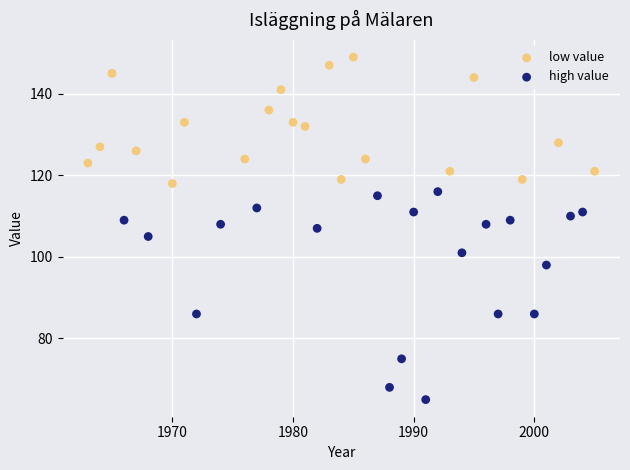

Which series reaches the maximum Y coordinate?

low value